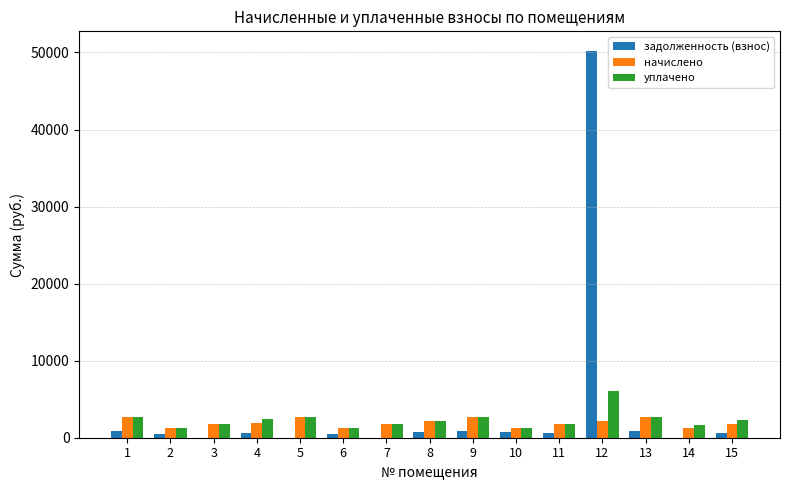

What is the highest value of the уплачено series?

6121.4